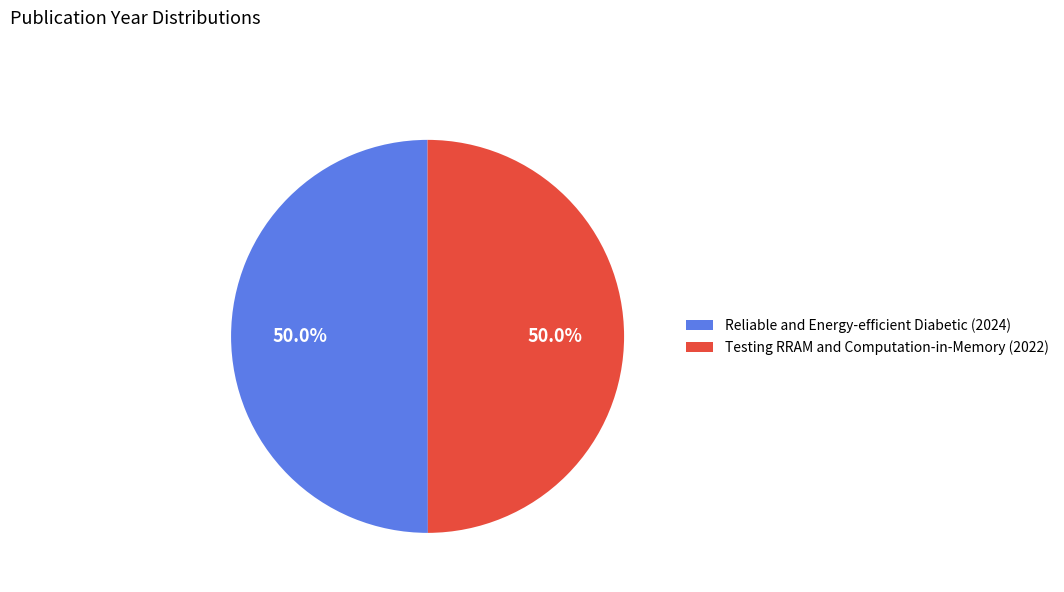

What percentage do Reliable and Energy-efficient Diabetic (2024) and Testing RRAM and Computation-in-Memory (2022) together represent?

100.0%